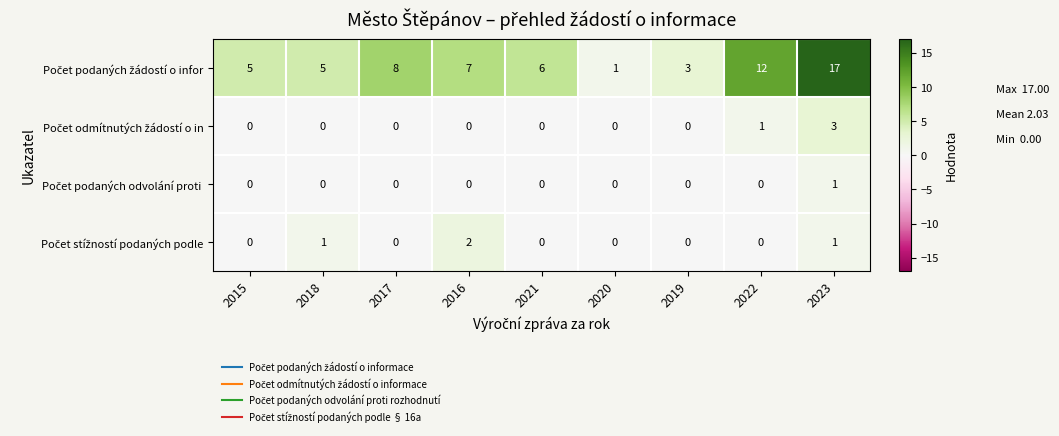

How many distinct data groups are displayed?

4